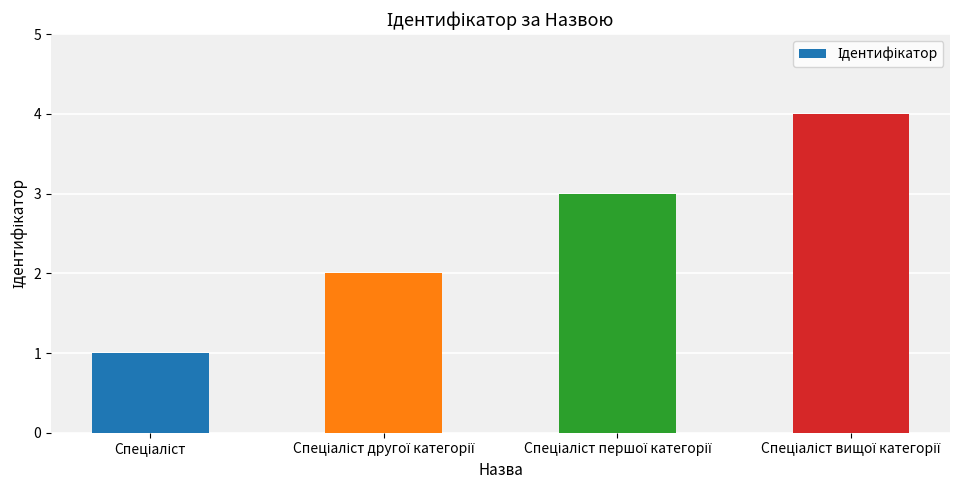

What is the difference between the maximum and minimum values?

3